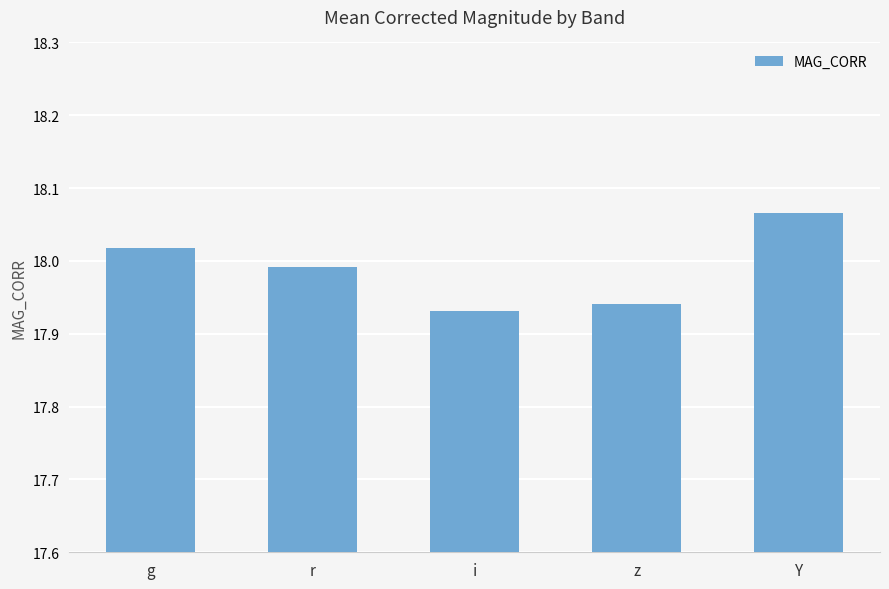

True or false: the data shows 10.8 at i.

False